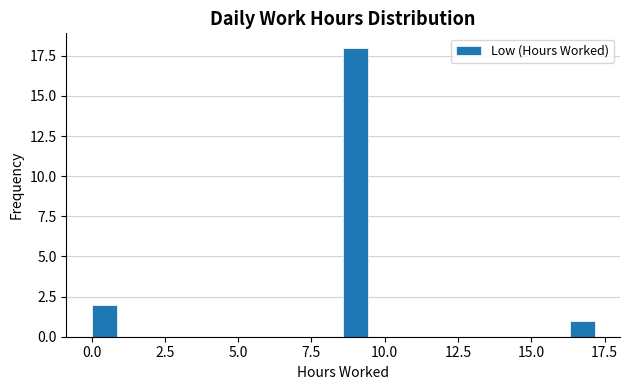

Around what value on the x-axis is the tallest bar? Give the approximate position of its centre, as read against the axis.

9.0